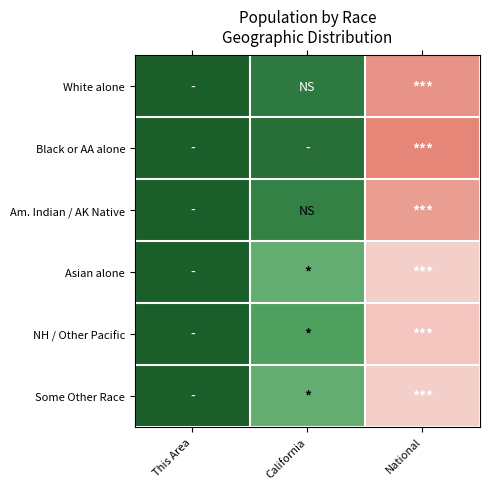

What is the spread (max minus min) of values at California?

0.2